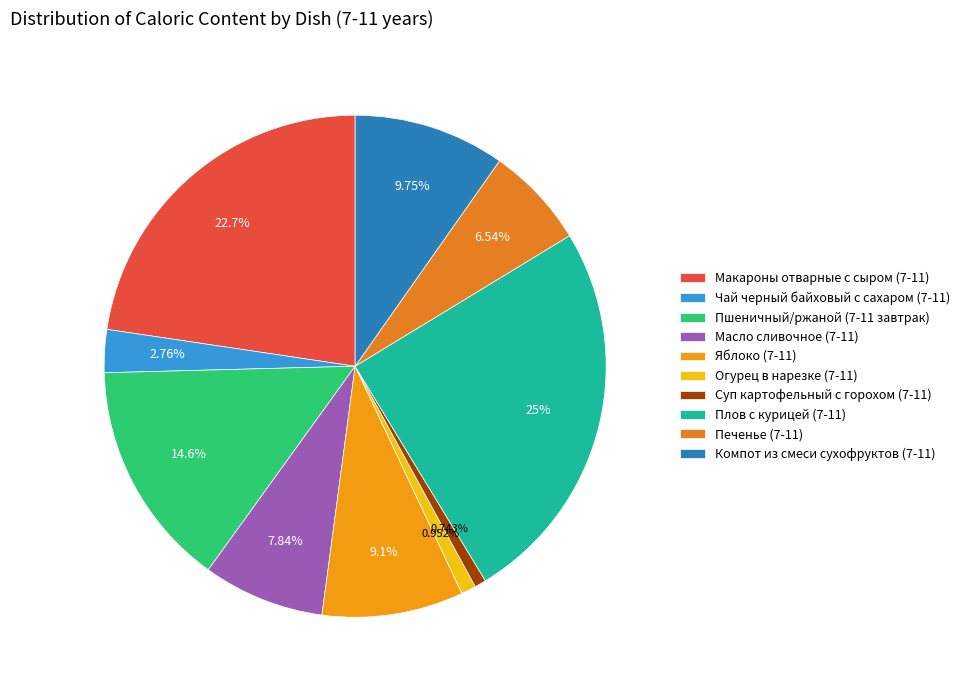

How many segments does this pie chart have?

10